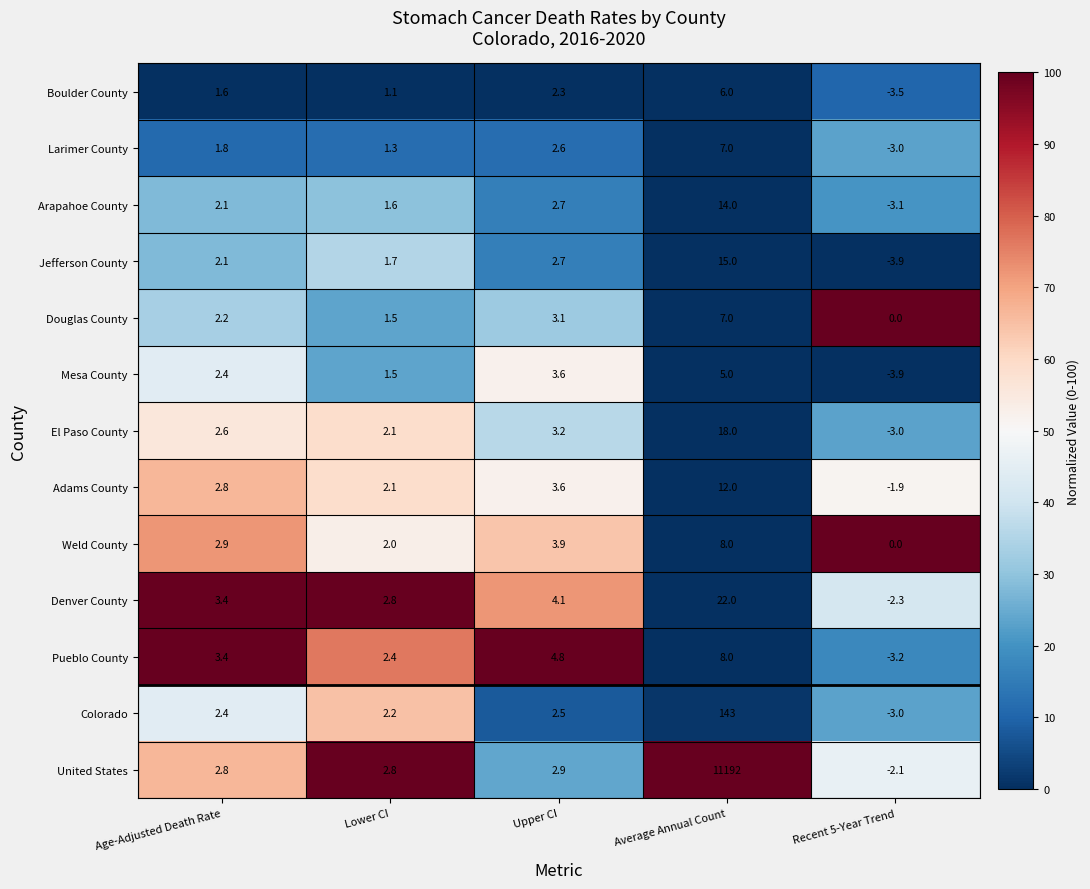

At which label does Boulder County reach its peak?

Average Annual Count